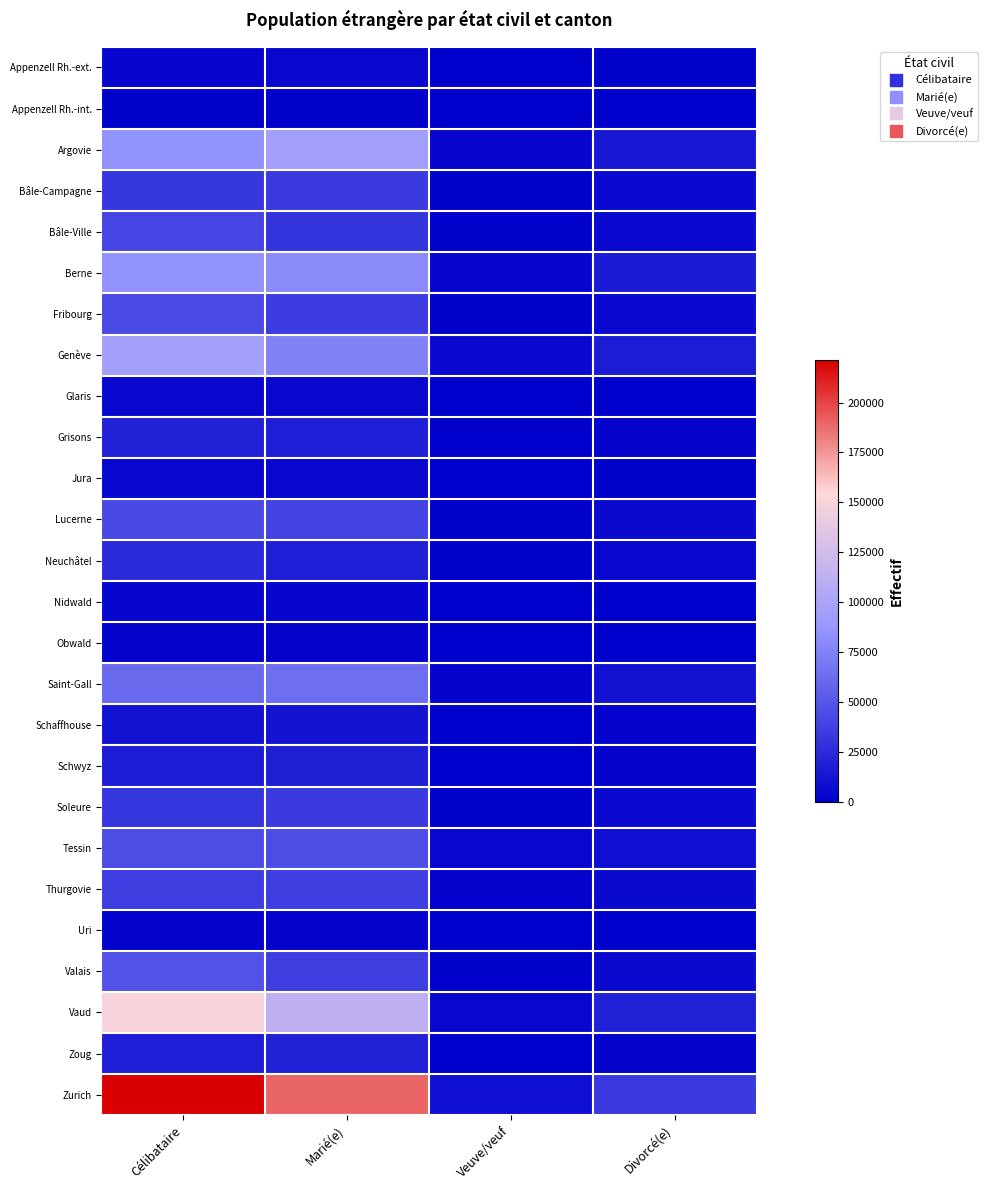

Which series has the largest range (max minus min)?

Zurich